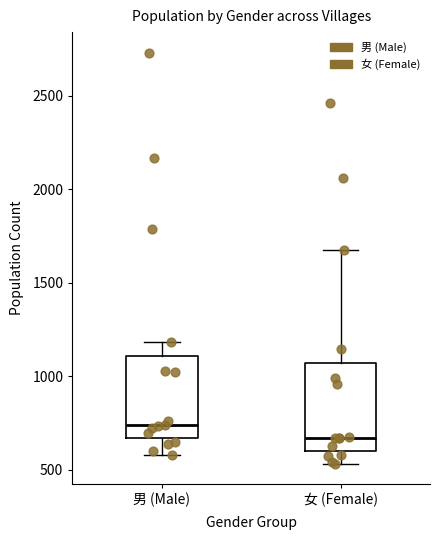

Reading left to right, transcribe this box plot: for each box, give where its median line is, the range the box spans, and where its two whiskers end, as read against the y-axis. The values are not printed on the chart, so give them approximately, as read against the axis.

男 (Male): median 750, box 650 to 1100, whiskers 600 to 1200
女 (Female): median 650, box 600 to 1050, whiskers 550 to 1700